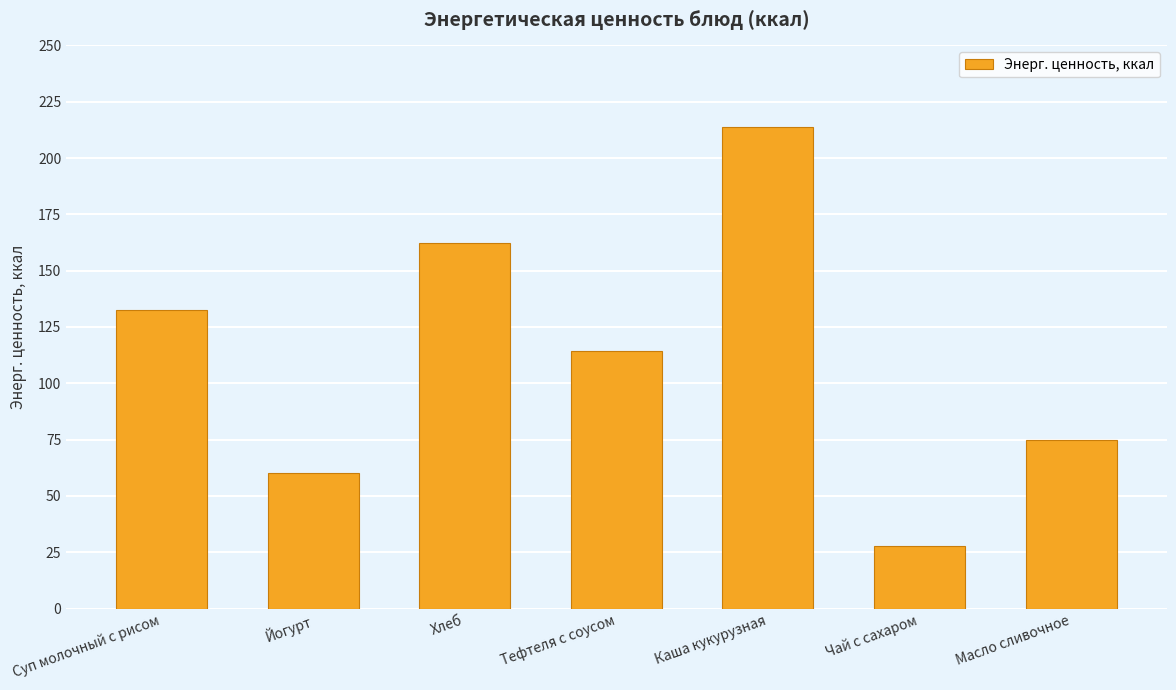

What is the sum of all values?

785.6